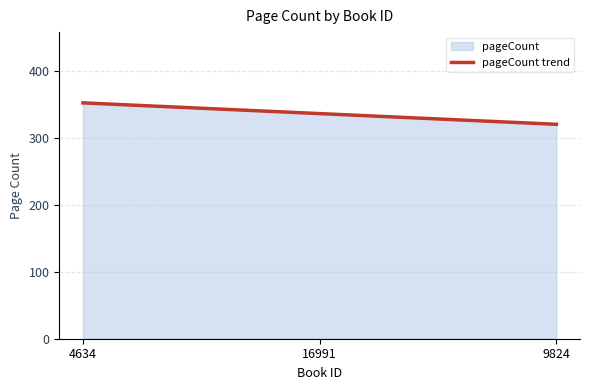

Reading left to right, list all the values displayed in this chart.

4634=352	16991=336	9824=320